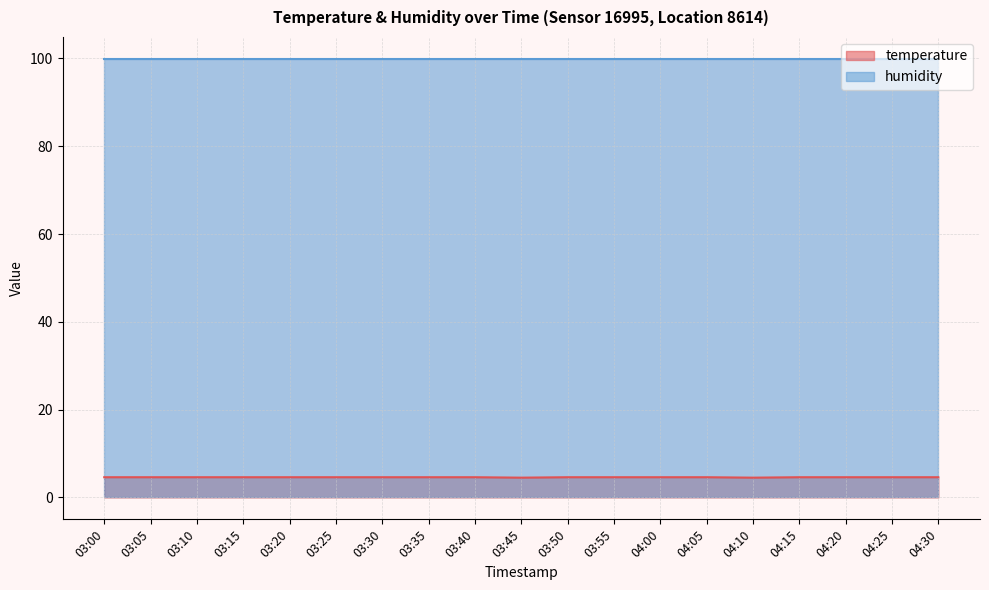

Rank the categories by value from lowest to highest.

03:45, 04:10, 03:00, 03:05, 03:10, 03:15, 03:20, 03:25, 03:30, 03:35, 03:40, 03:50, 03:55, 04:00, 04:05, 04:15, 04:20, 04:25, 04:30